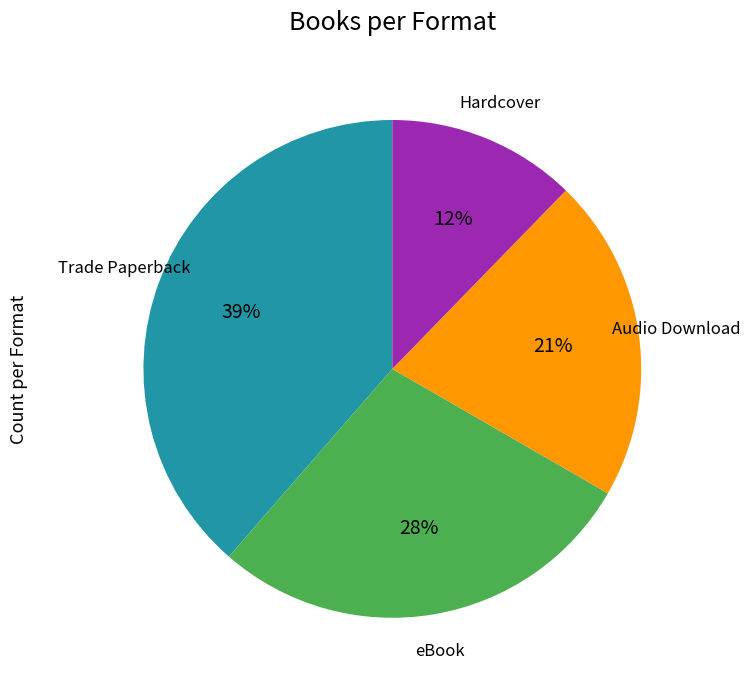

True or false: Audio Download accounts for 28% of the total.

False